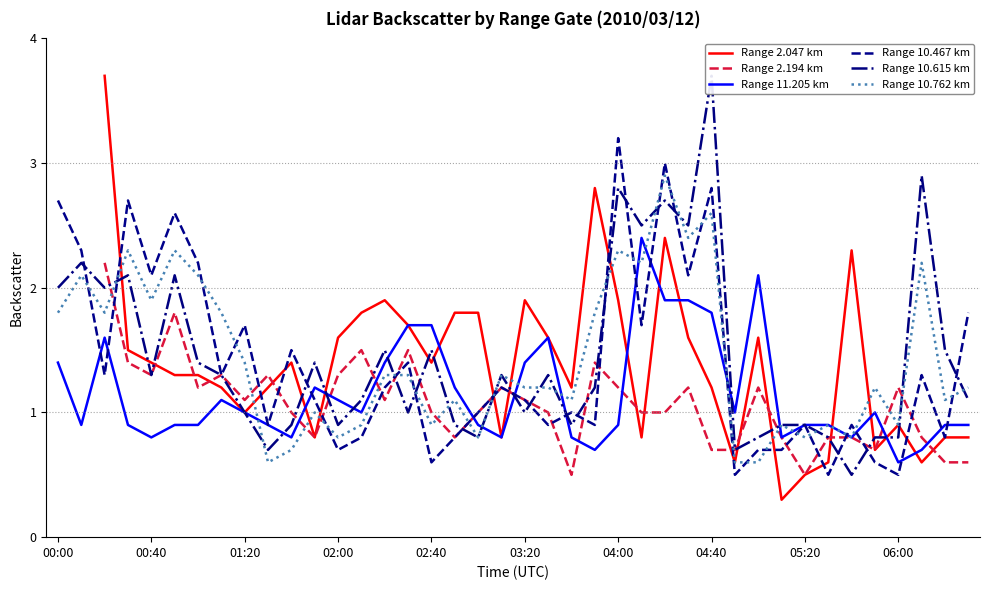

The Range 10.467 km series shows 0.6 at 03:20. True or false?

False